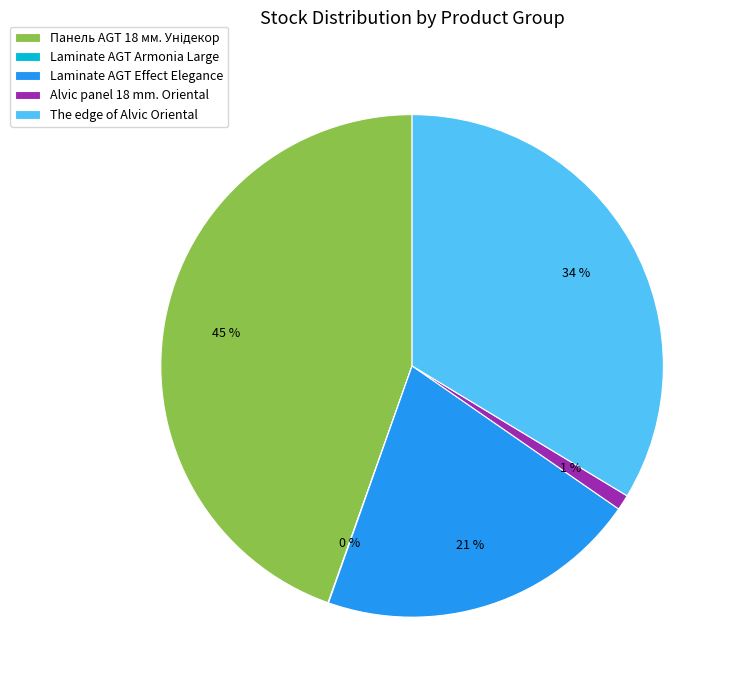

What percentage is the Laminate AGT Effect Elegance slice, to the nearest percent?

21%